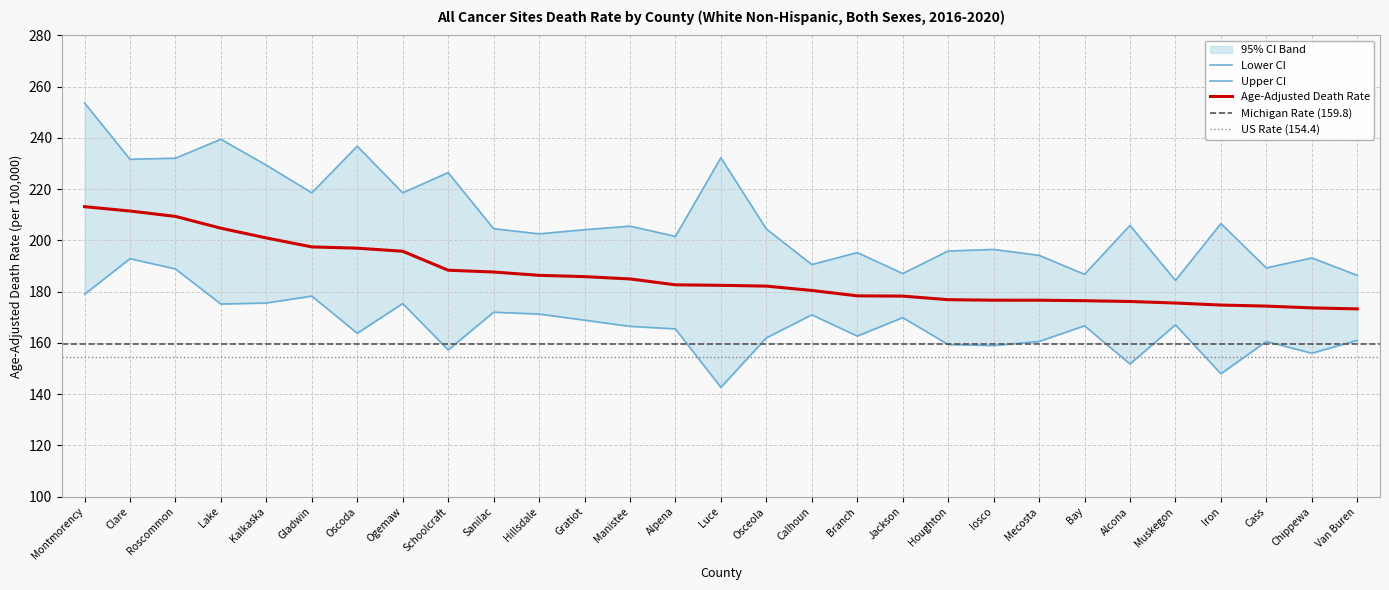

The Upper CI series shows 187.1 at Jackson. True or false?

True